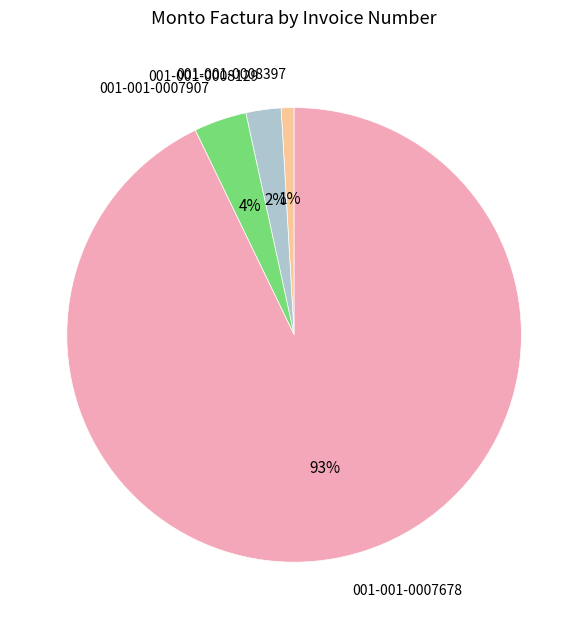

Which slice is the smallest?

001-001-0008397